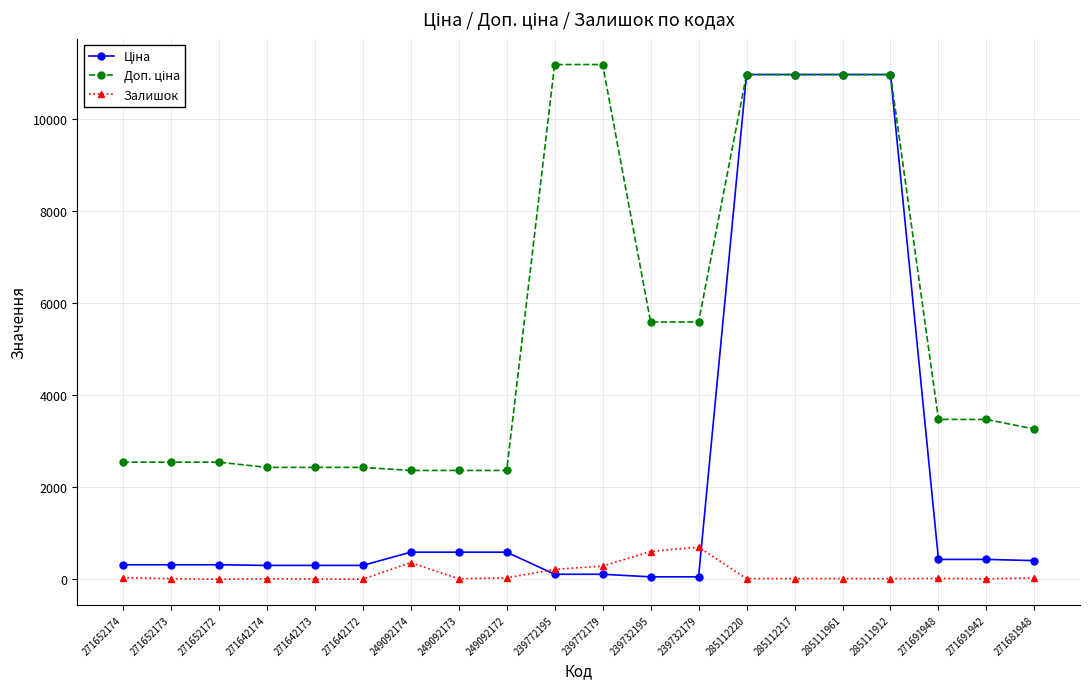

At how many categories does at least one series exceed 5402?

8